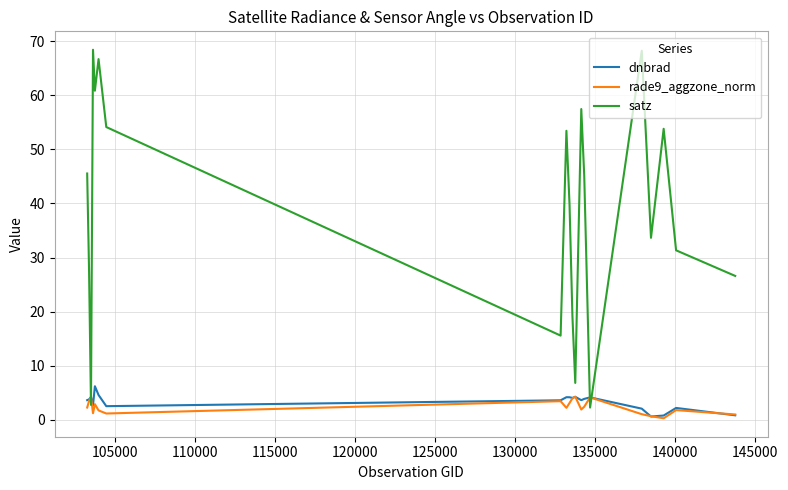

Which series has the largest range (max minus min)?

satz